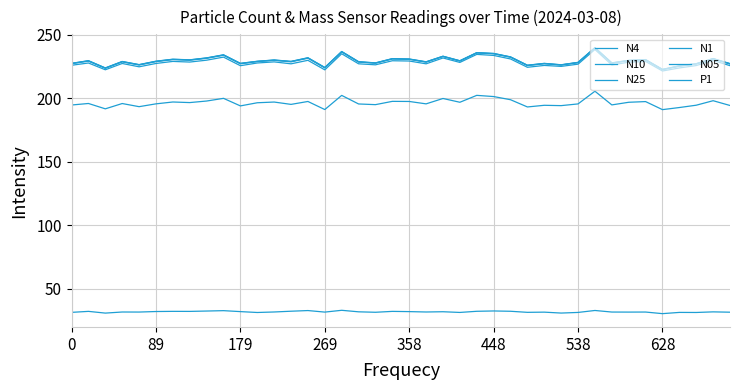

Is this an area chart (filled region under the line)?

No